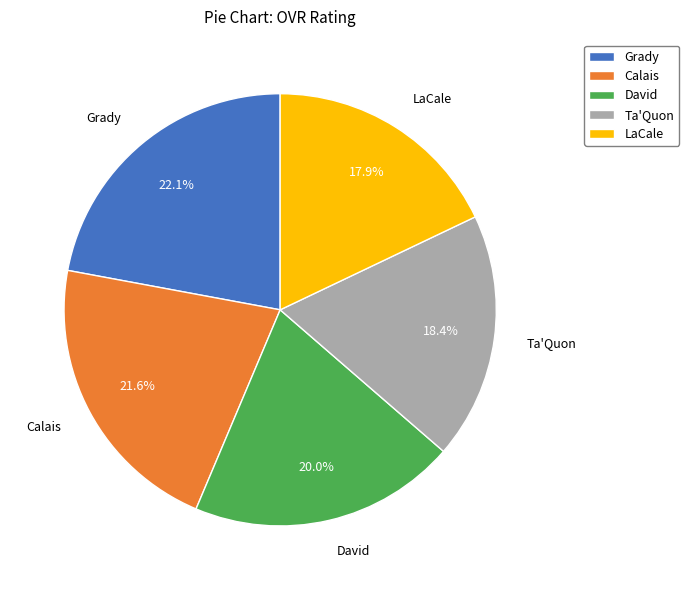

True or false: LaCale accounts for 30% of the total.

False